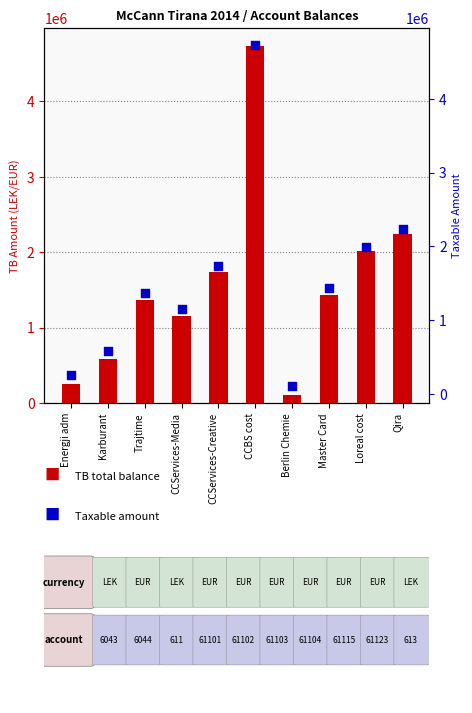

Which series has the largest Y range (max minus min)?

TB (total)